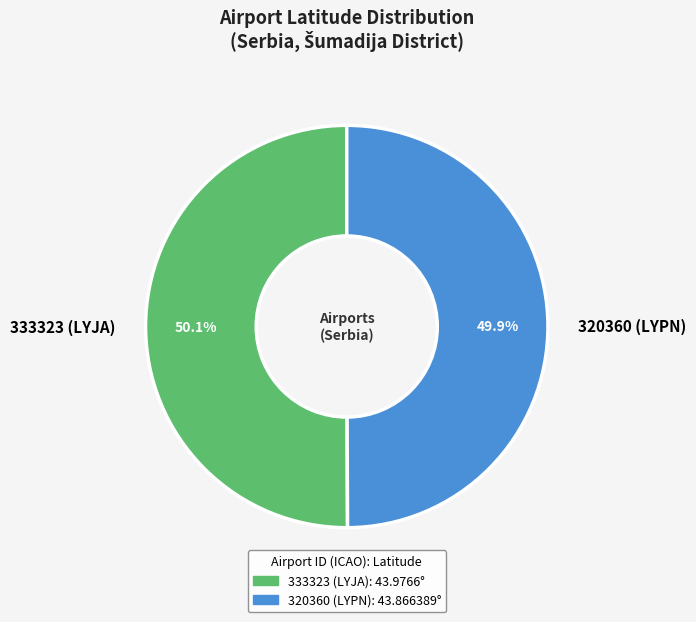

Approximately how many times larger is the value at 320360 (LYPN) compared to 333323 (LYJA)?

1.0